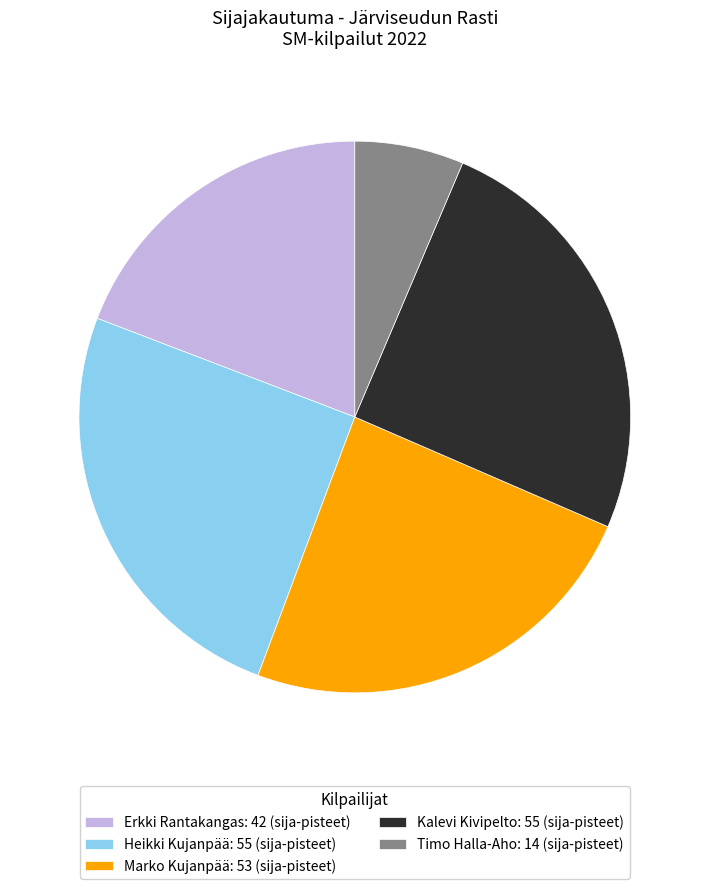

The Erkki Rantakangas: 42 (sija-pisteet) slice represents 19% of the pie. True or false?

True